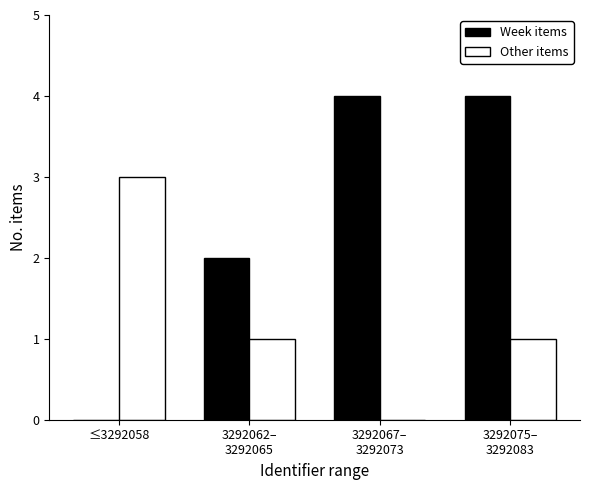

How many groups of bars are there?

4